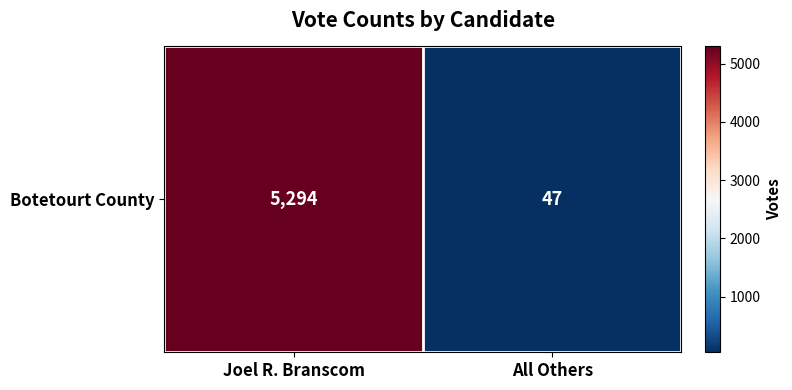

What is the sum of the values at Joel R. Branscom and All Others?

5341